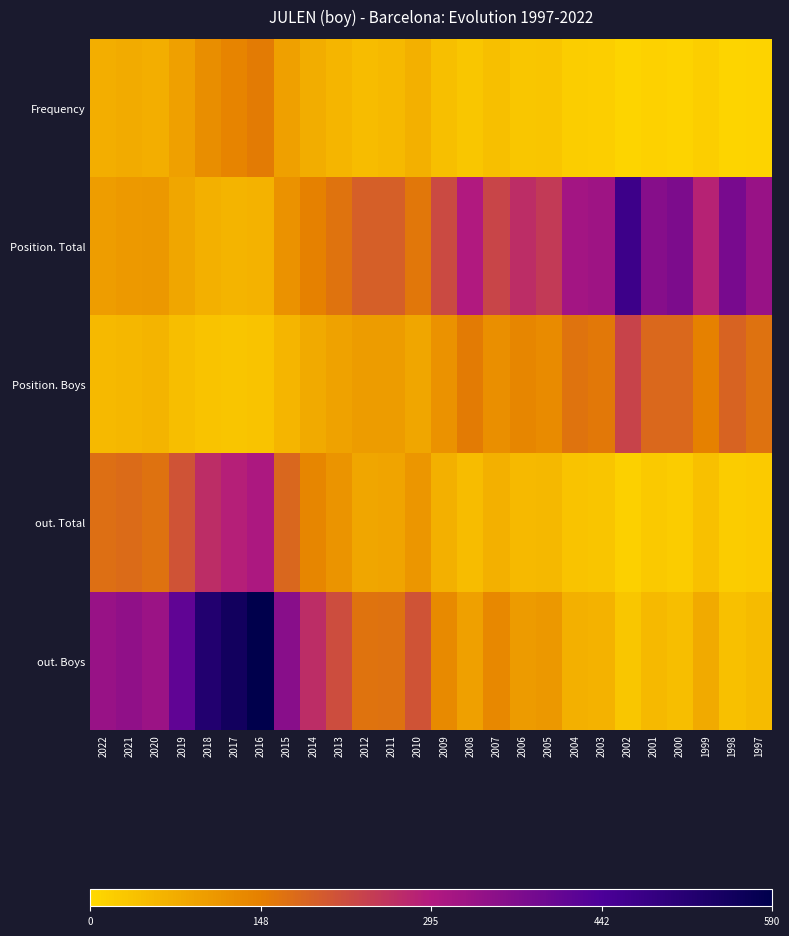

Which series has the largest range (max minus min)?

out. Boys